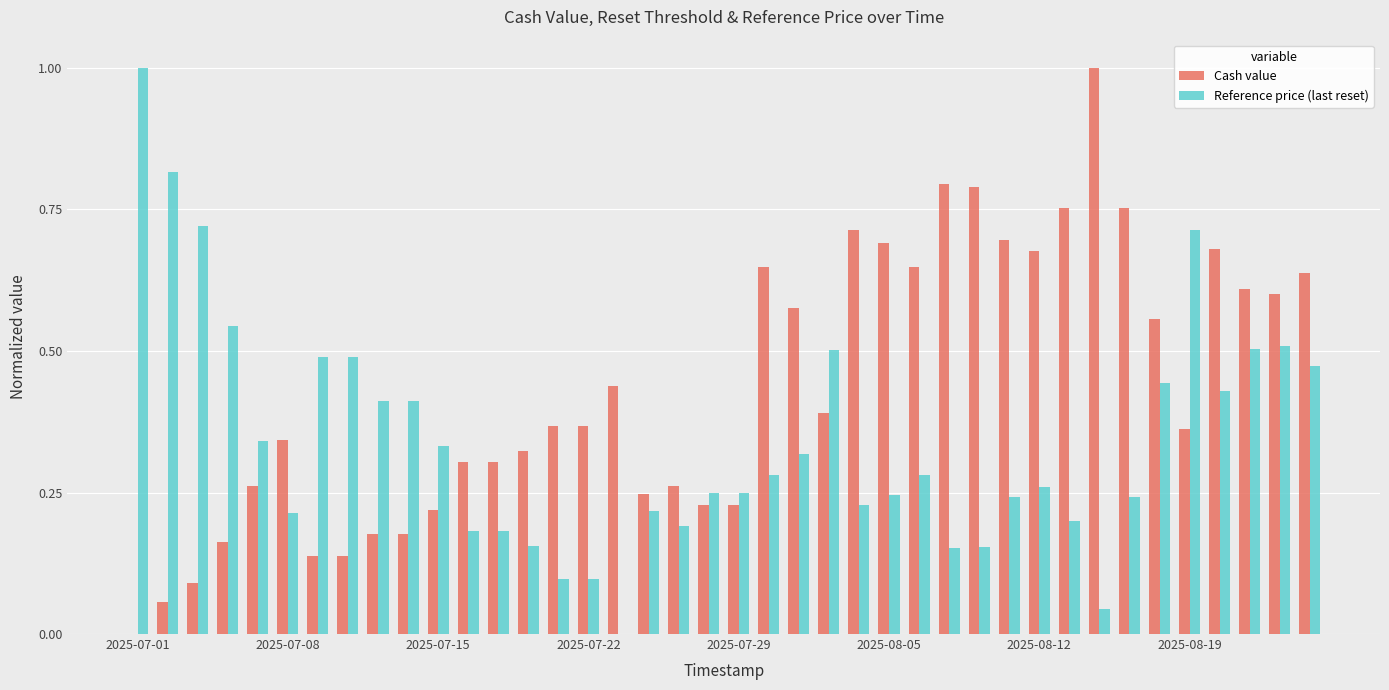

Which series has the largest total across all categories?

Cash value